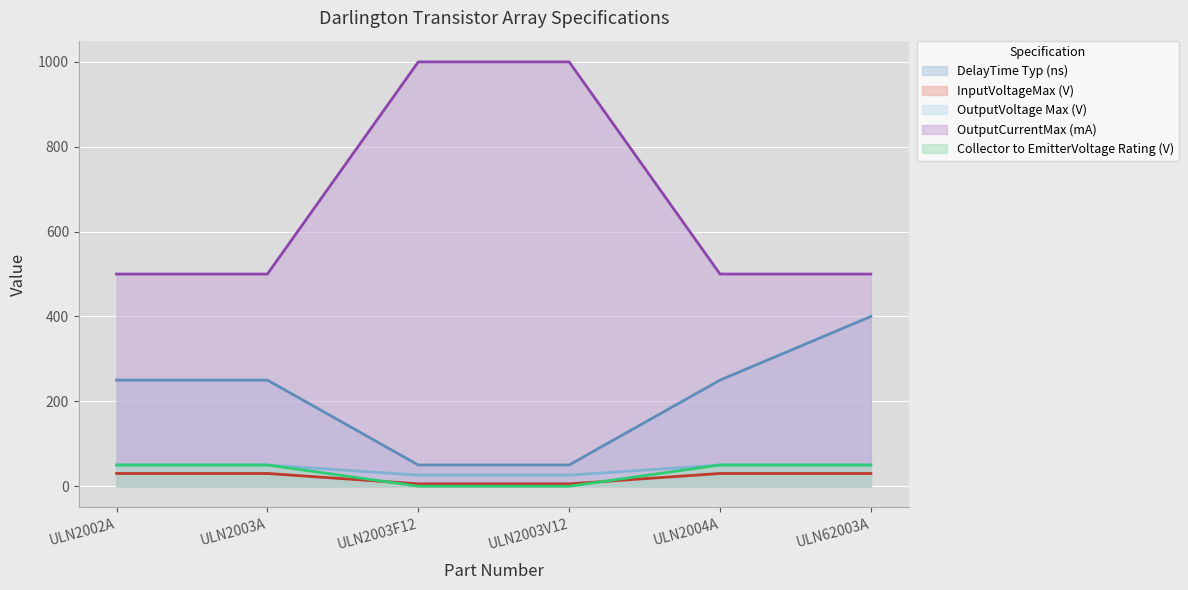

Reading left to right, extract all data points from this chart.

DelayTime Typ (ns): ULN2002A=250.0	ULN2003A=250.0	ULN2003F12=50.0	ULN2003V12=50.0	ULN2004A=250.0	ULN62003A=400.0
InputVoltageMax (V): ULN2002A=30.0	ULN2003A=30.0	ULN2003F12=5.5	ULN2003V12=5.5	ULN2004A=30.0	ULN62003A=30.0
OutputVoltage Max (V): ULN2002A=50.0	ULN2003A=50.0	ULN2003F12=26.0	ULN2003V12=26.0	ULN2004A=50.0	ULN62003A=50.0
OutputCurrentMax (mA): ULN2002A=500.0	ULN2003A=500.0	ULN2003F12=1000.0	ULN2003V12=1000.0	ULN2004A=500.0	ULN62003A=500.0
Collector to EmitterVoltage Rating (V): ULN2002A=50.0	ULN2003A=50.0	ULN2003F12=0.0	ULN2003V12=0.0	ULN2004A=50.0	ULN62003A=50.0